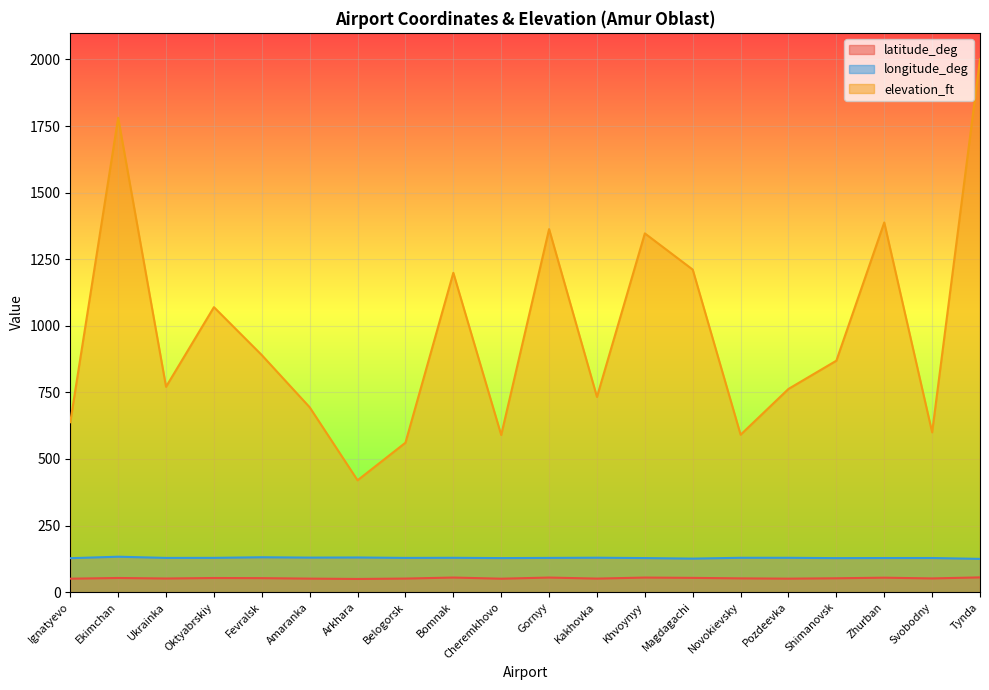

What is the difference between the maximum and minimum values in the longitude_deg series?

8.2